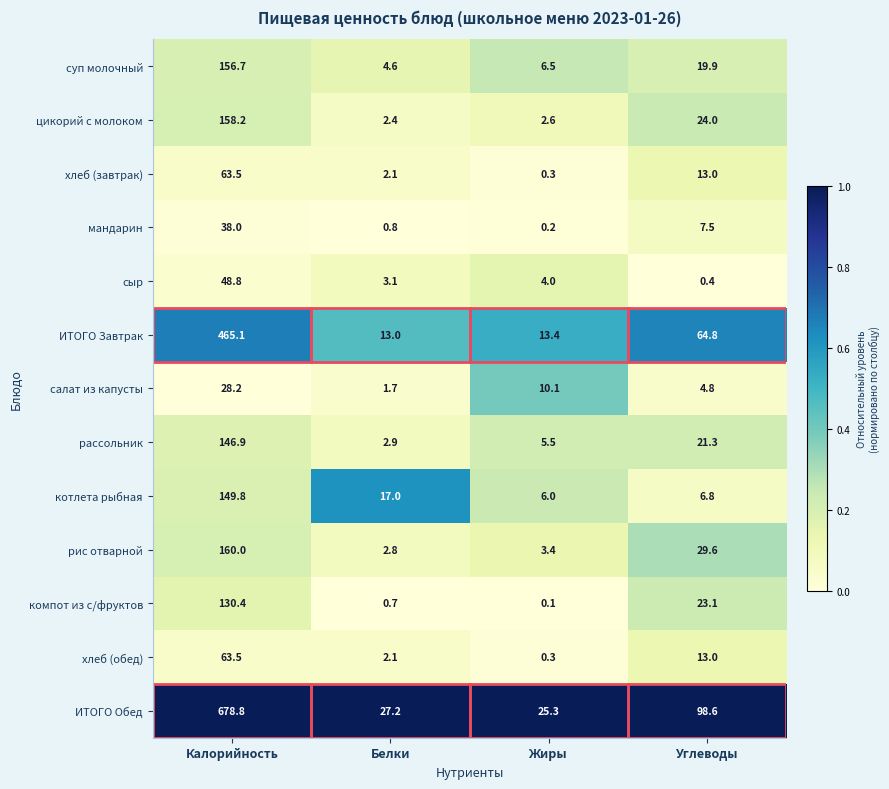

What is the spread (max minus min) of values at Жиры?

25.2